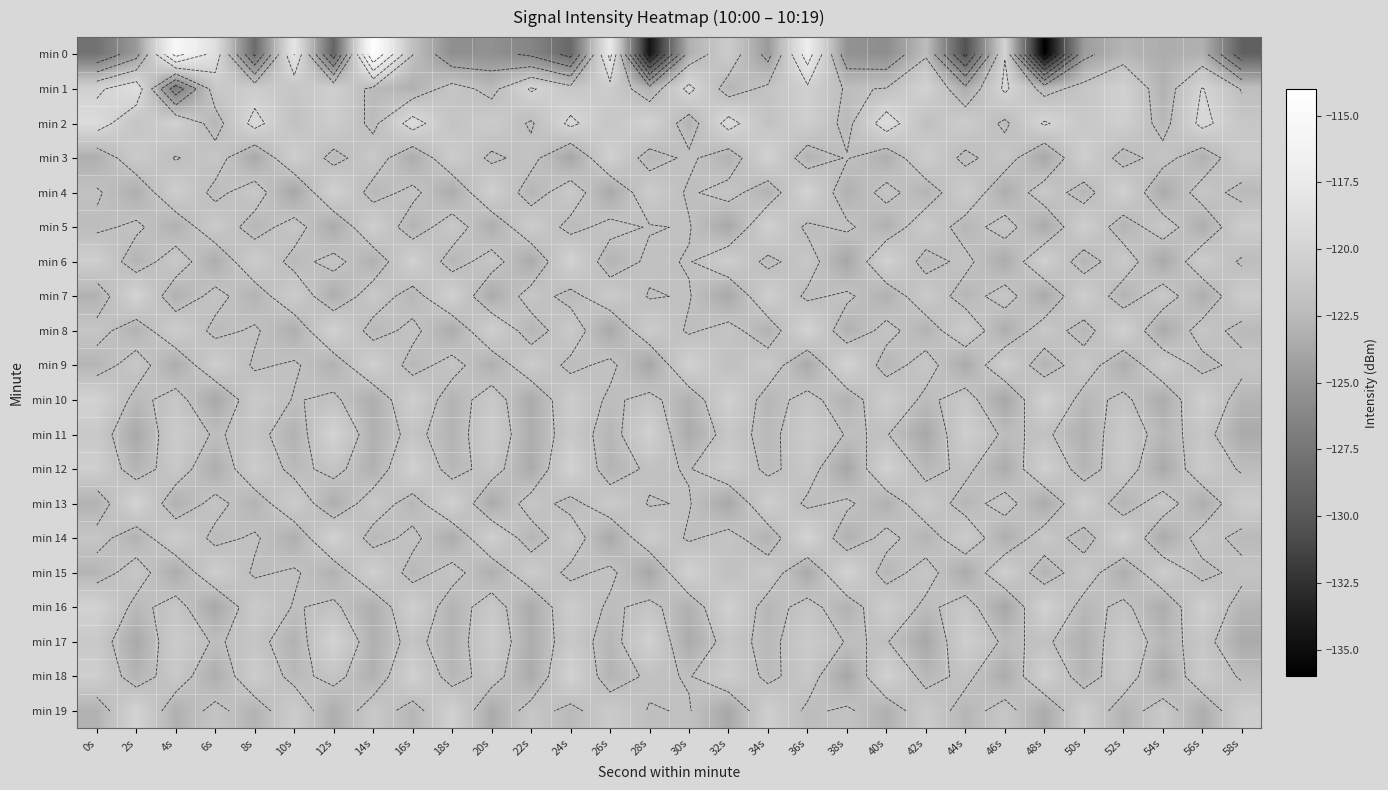

Which series changed the most between 8s and 32s?

min 0